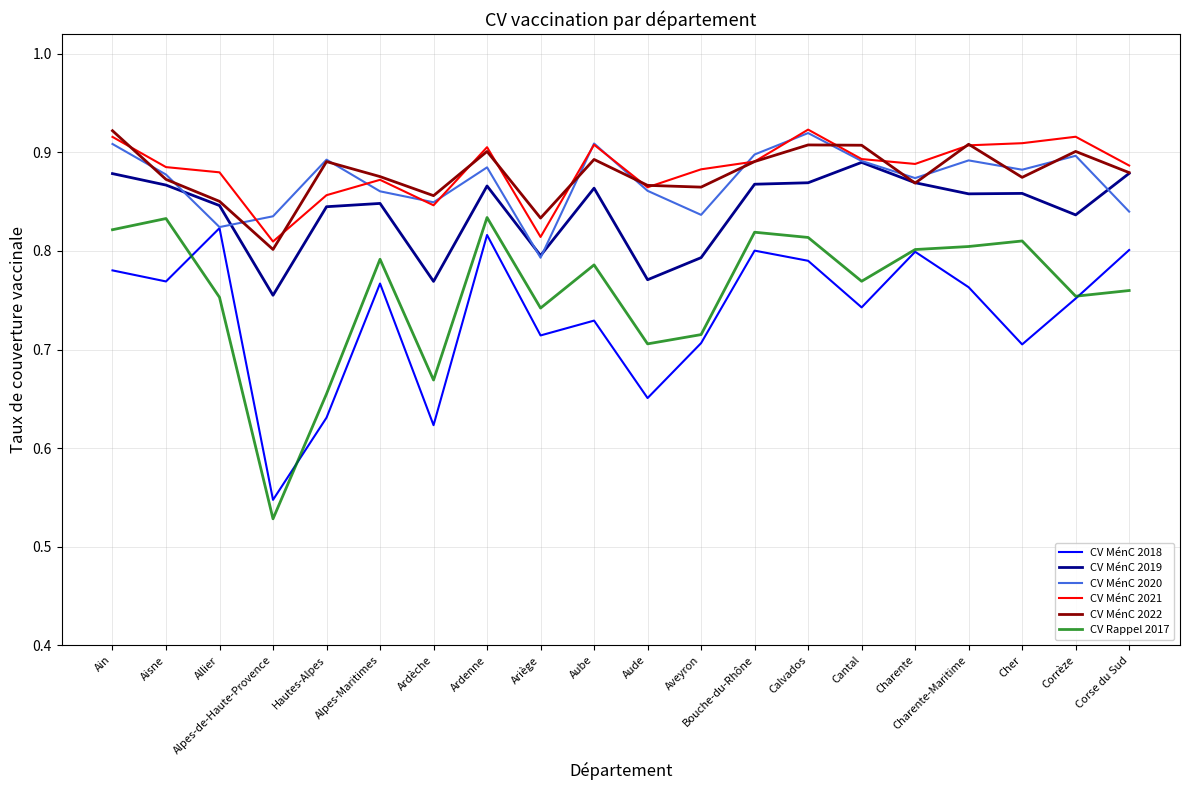

At which label does CV MénC 2022 reach its peak?

Ain